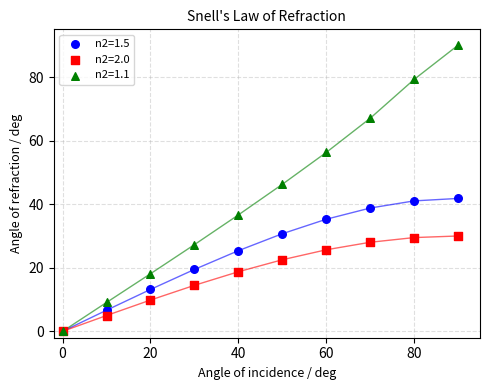

Across all series, what Y value is closest to 45?

46.2